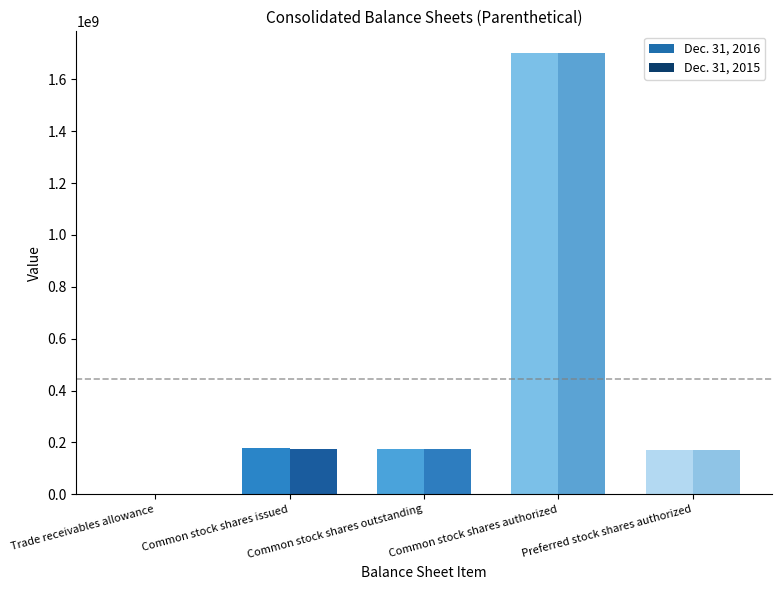

How many bars are there in each group?

2